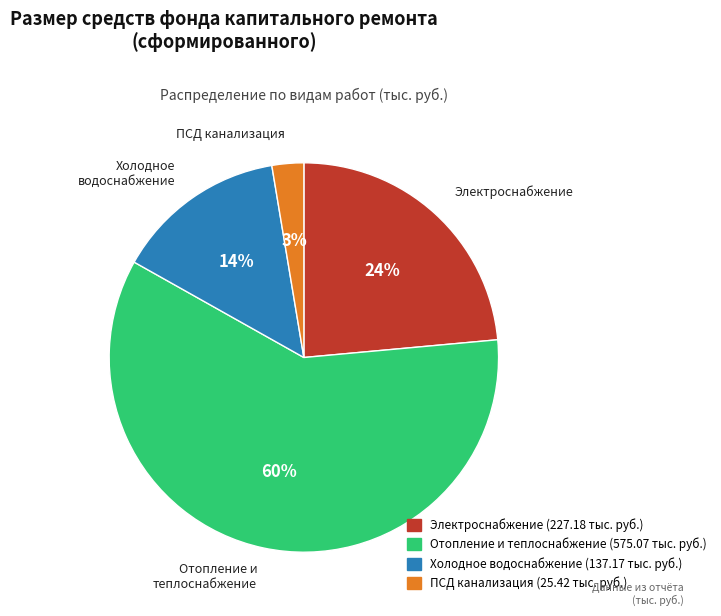

To the nearest percent, what is the average slice percentage?

25%